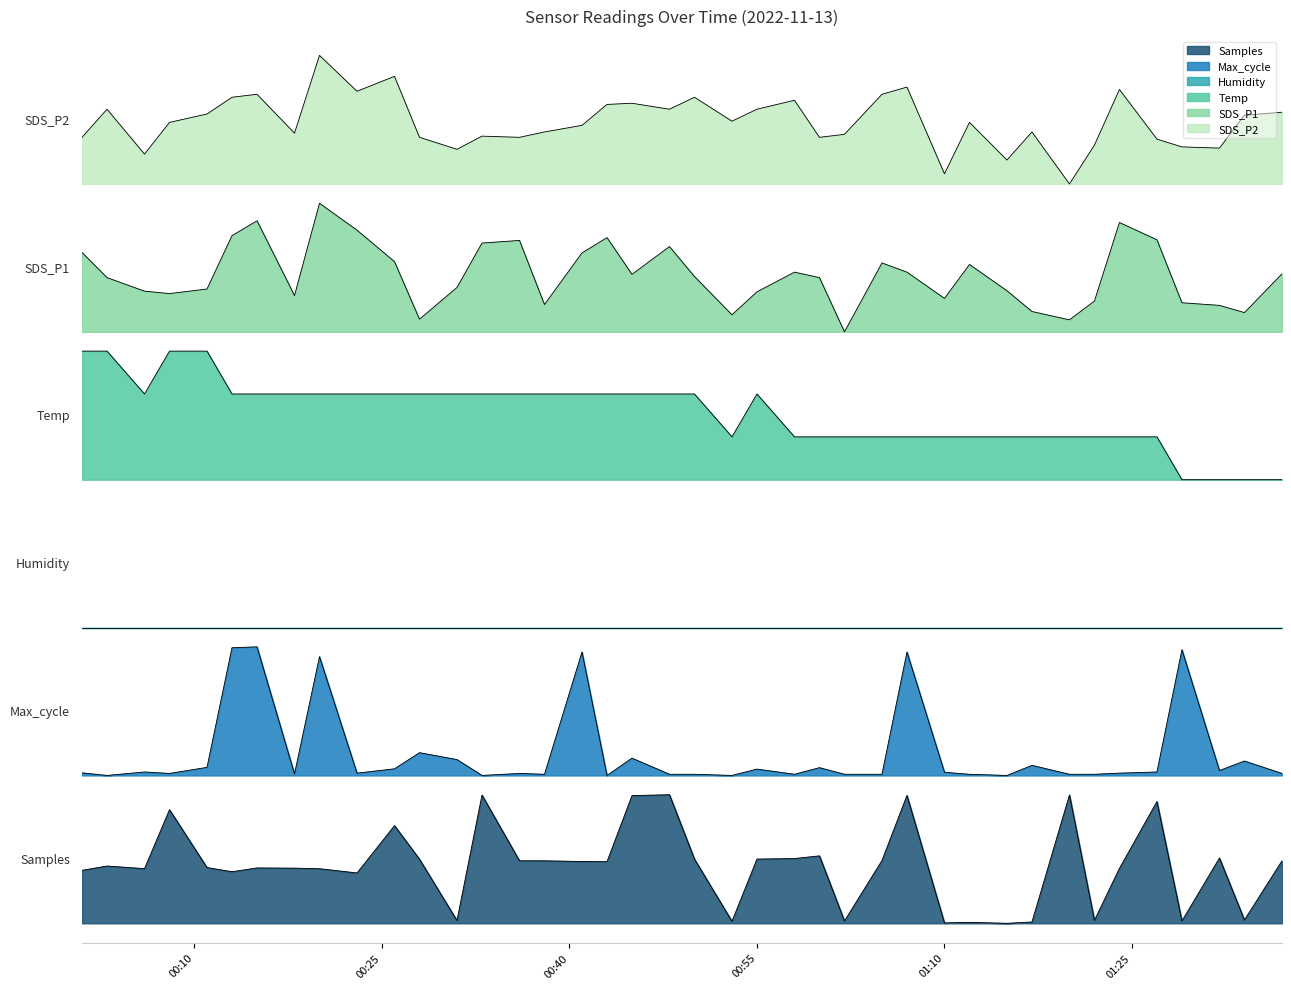

At how many categories does at least one series exceed 2?

40